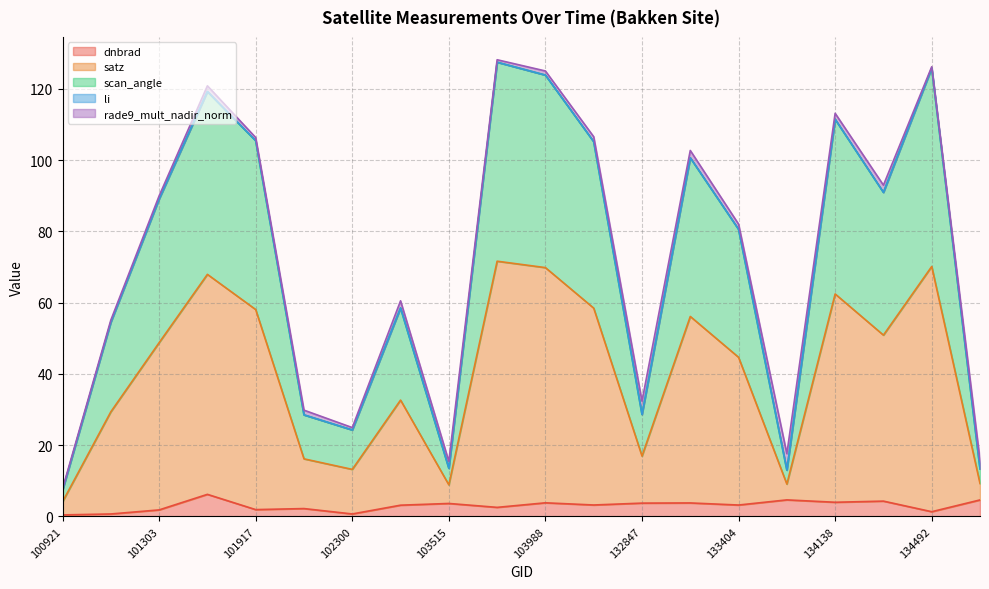

What is the lowest value of the dnbrad series?

0.4